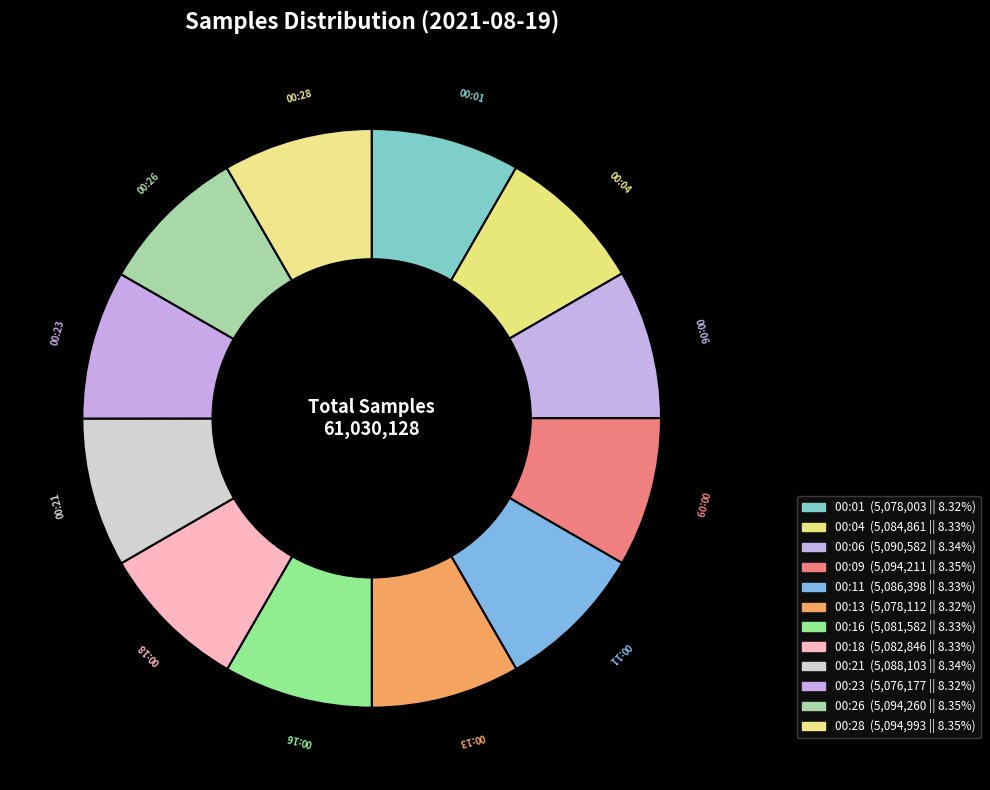

The 00:06 slice represents 21% of the pie. True or false?

False